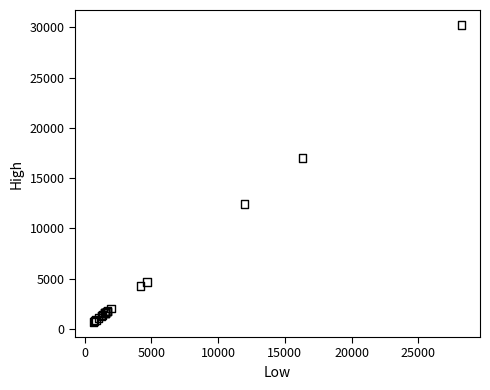

What Y value in the scatter plot is closest to 15455?

16994.0